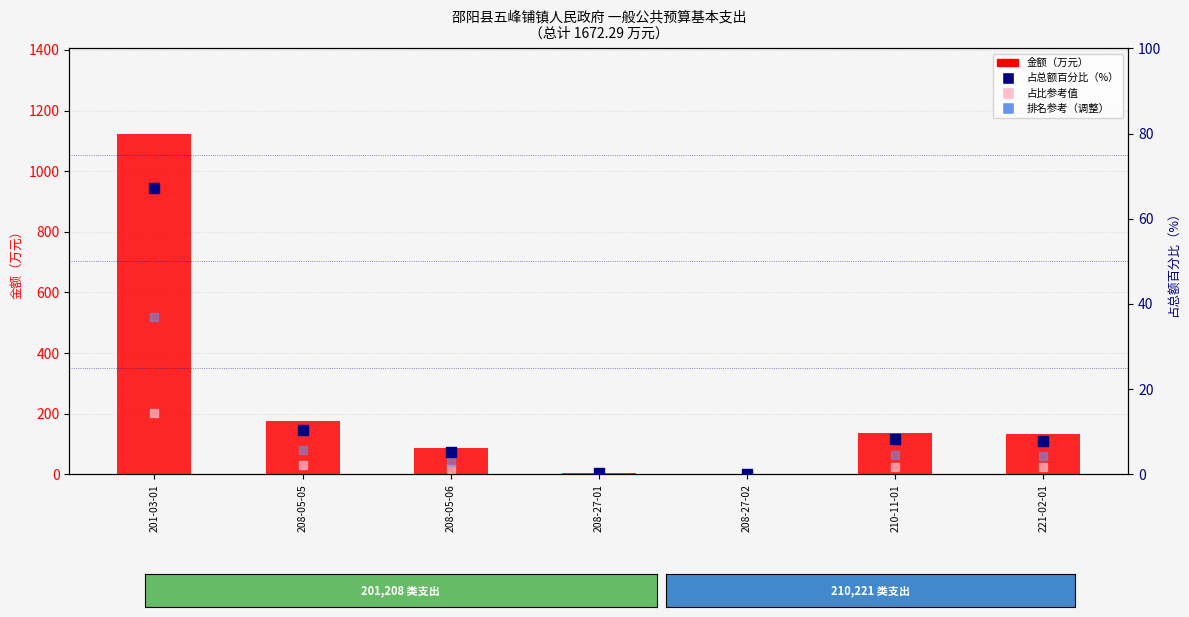

Which series contains the lowest Y value?

排名参考（调整）